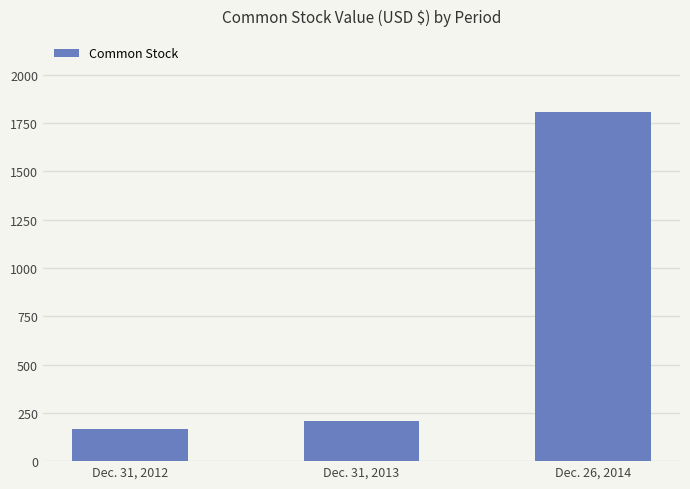

Rank the categories by value from lowest to highest.

Dec. 31, 2012, Dec. 31, 2013, Dec. 26, 2014